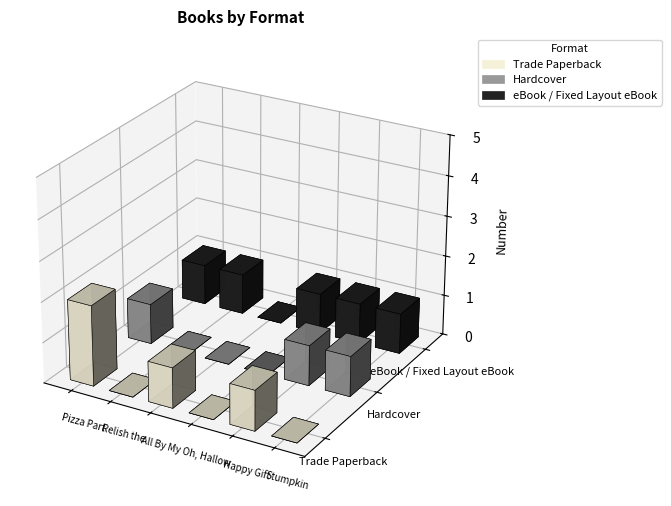

What position from the left is Stumpkin?

6